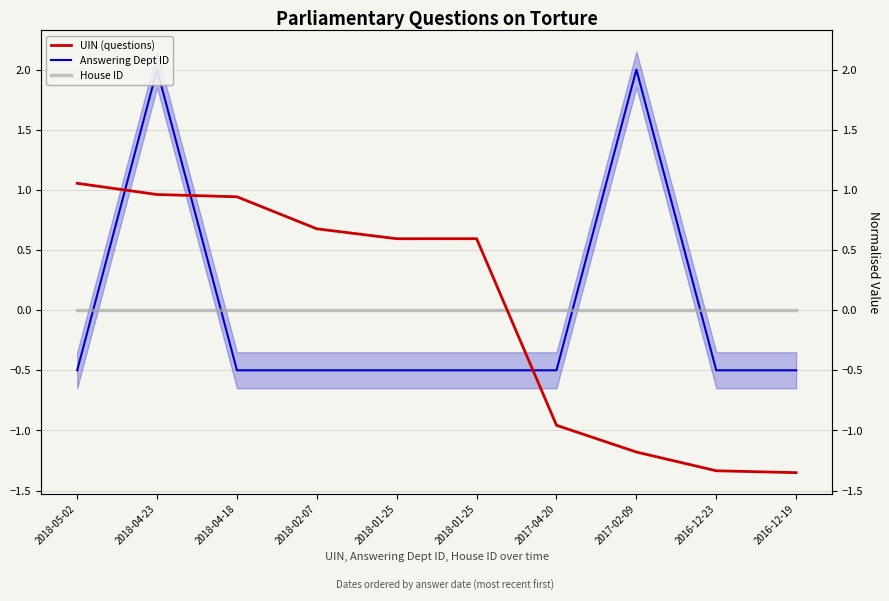

Reading left to right, extract all data points from this chart.

UIN (questions): 1.1	1.0	0.9	0.7	0.6	0.6	-1.0	-1.2	-1.3	-1.4
Answering Dept ID: -0.5	2.0	-0.5	-0.5	-0.5	-0.5	-0.5	2.0	-0.5	-0.5
House ID: 0.0	0.0	0.0	0.0	0.0	0.0	0.0	0.0	0.0	0.0